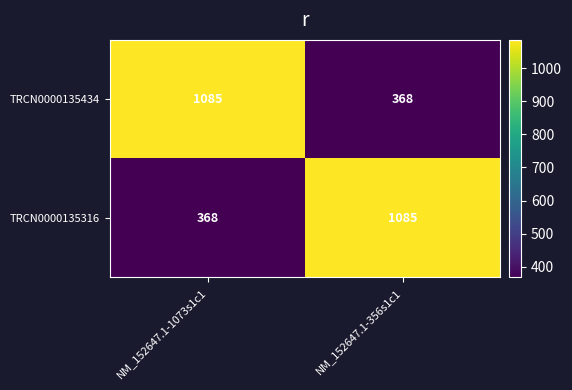

Reading right to left, transcribe all the data shown in this chart.

TRCN0000135434: NM_152647.1-356s1c1=368	NM_152647.1-1073s1c1=1085
TRCN0000135316: NM_152647.1-356s1c1=1085	NM_152647.1-1073s1c1=368